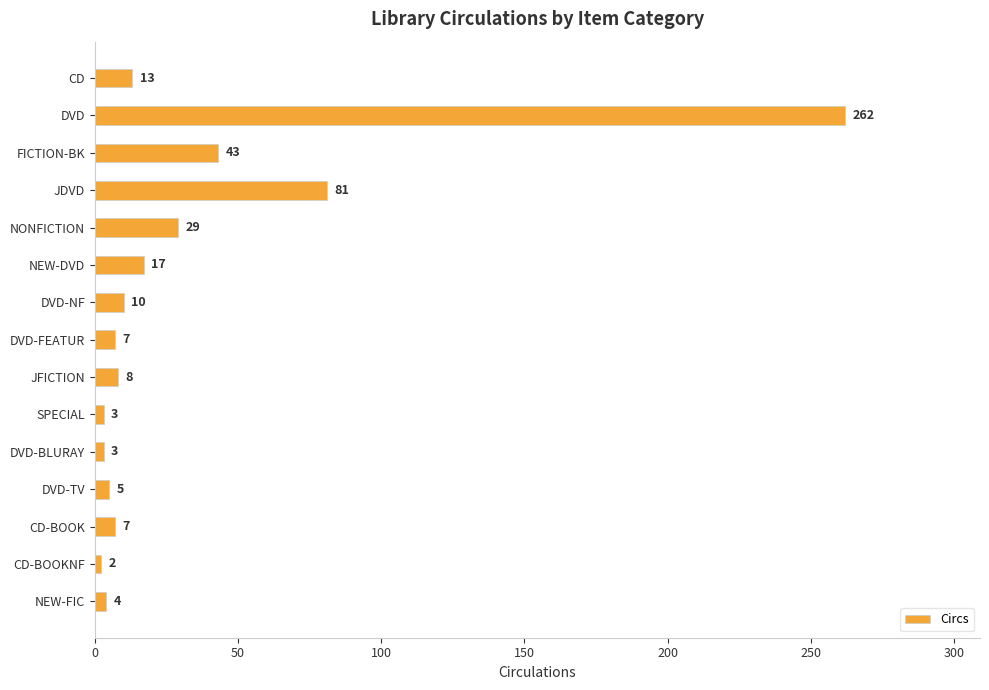

Are the bars grouped side by side (vs. stacked)?

No